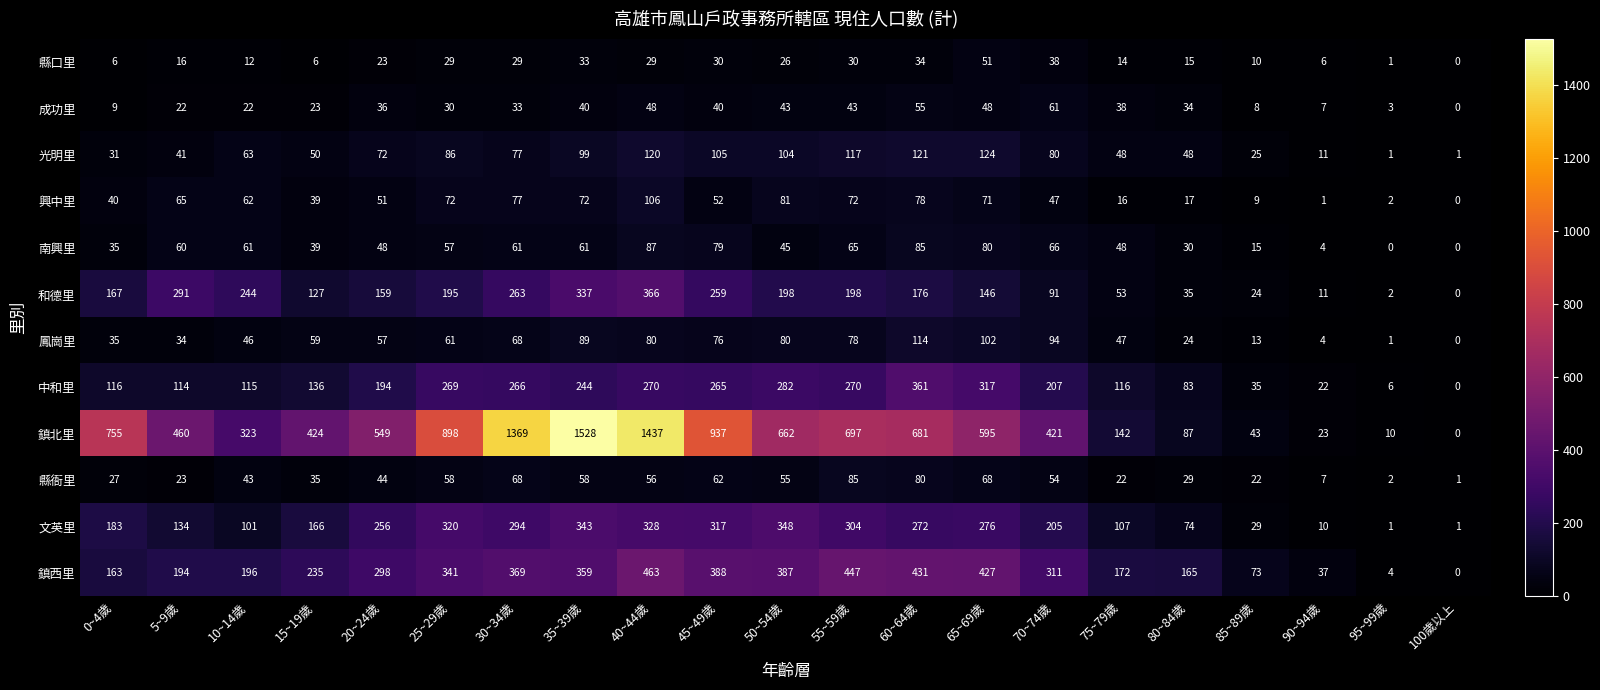

What is the sum of all 鳳崗里 values?

1162